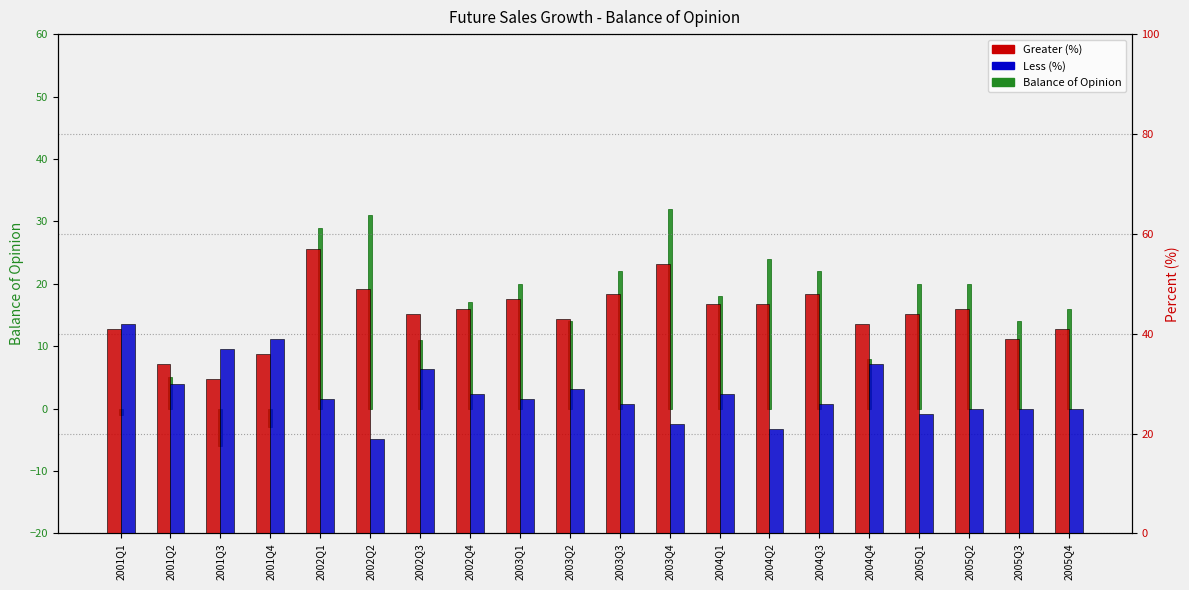

How many data points does each series have?

20